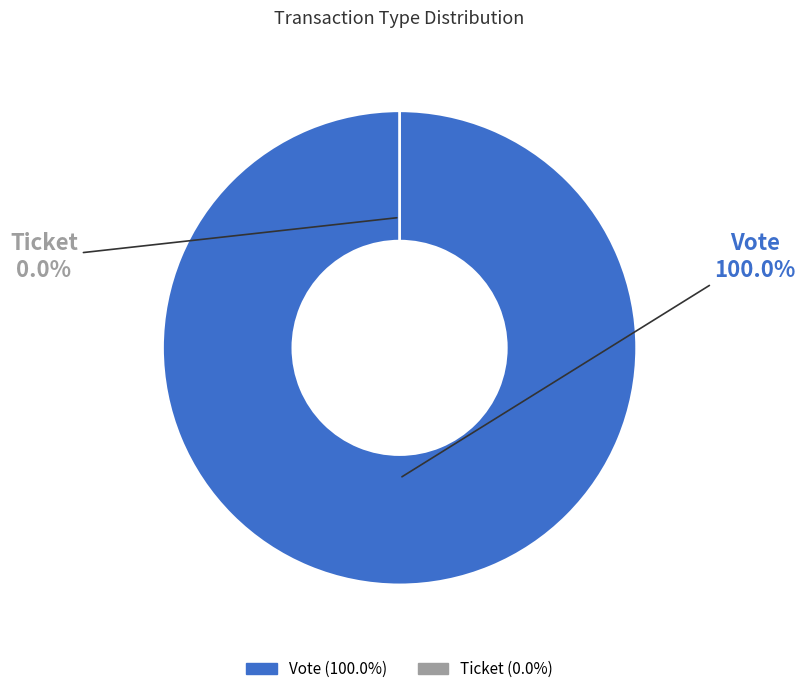

Which slice is the largest?

Vote